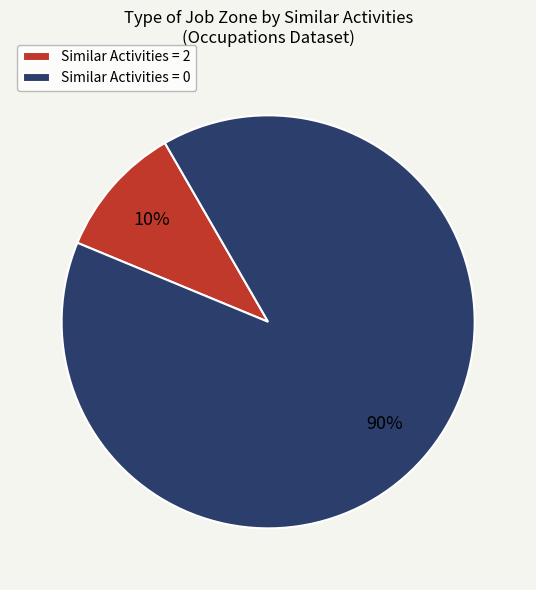

True or false: Similar Activities = 2 accounts for 3% of the total.

False